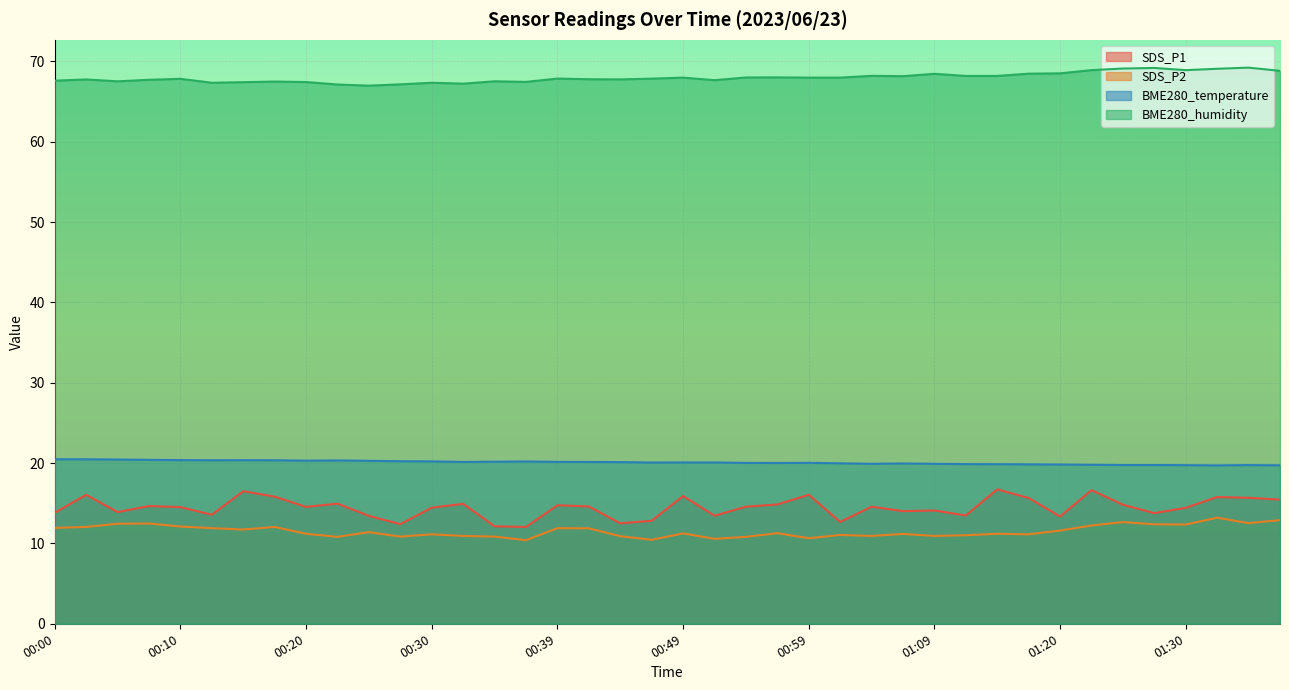

At which category does BME280_humidity reach its first local peak?

00:03